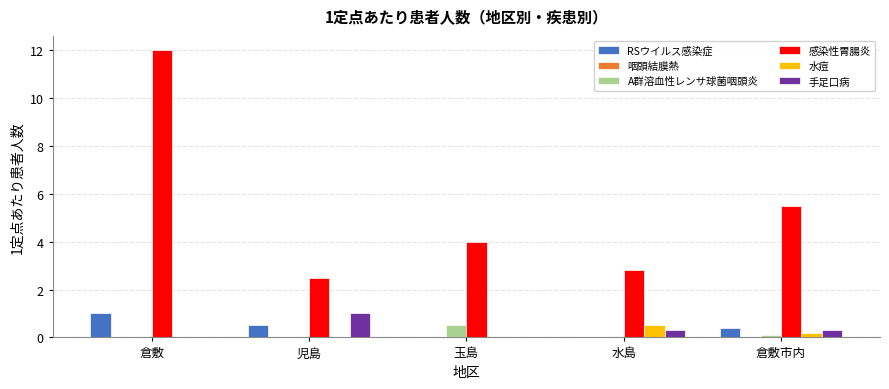

What is the sum of all 水痘 values?

0.7